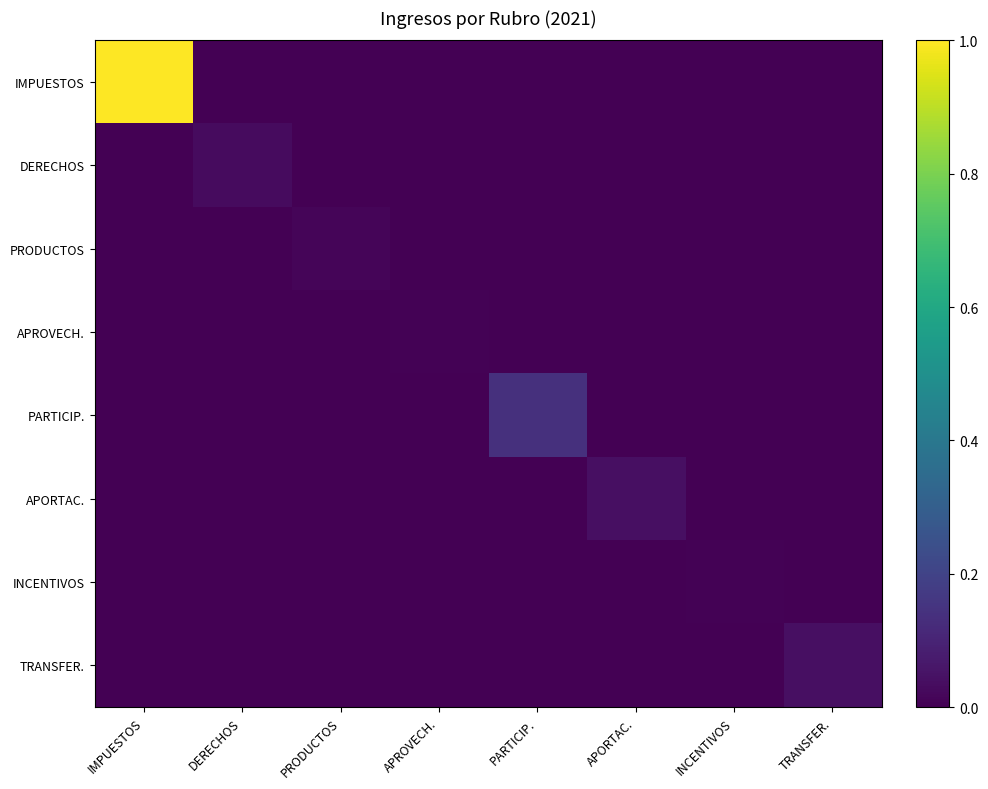

Rank the series at DERECHOS from lowest to highest value.

IMPUESTOS, PRODUCTOS, APROVECH., PARTICIP., APORTAC., INCENTIVOS, TRANSFER., DERECHOS